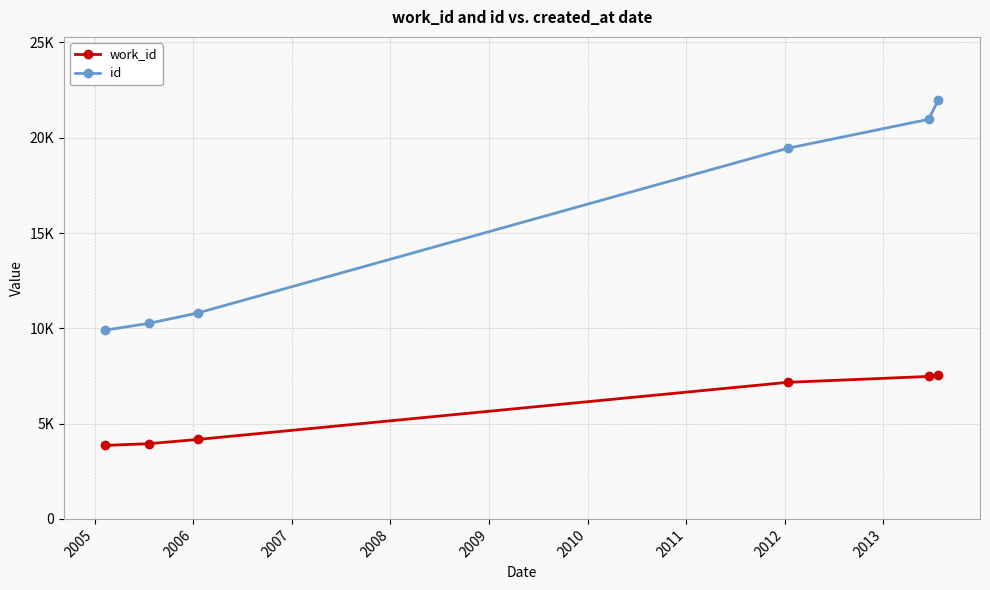

What are all the series names shown in the legend?

work_id, id